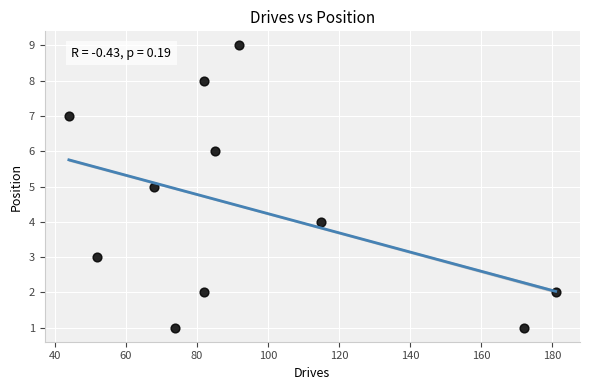

What is the average X value?

95